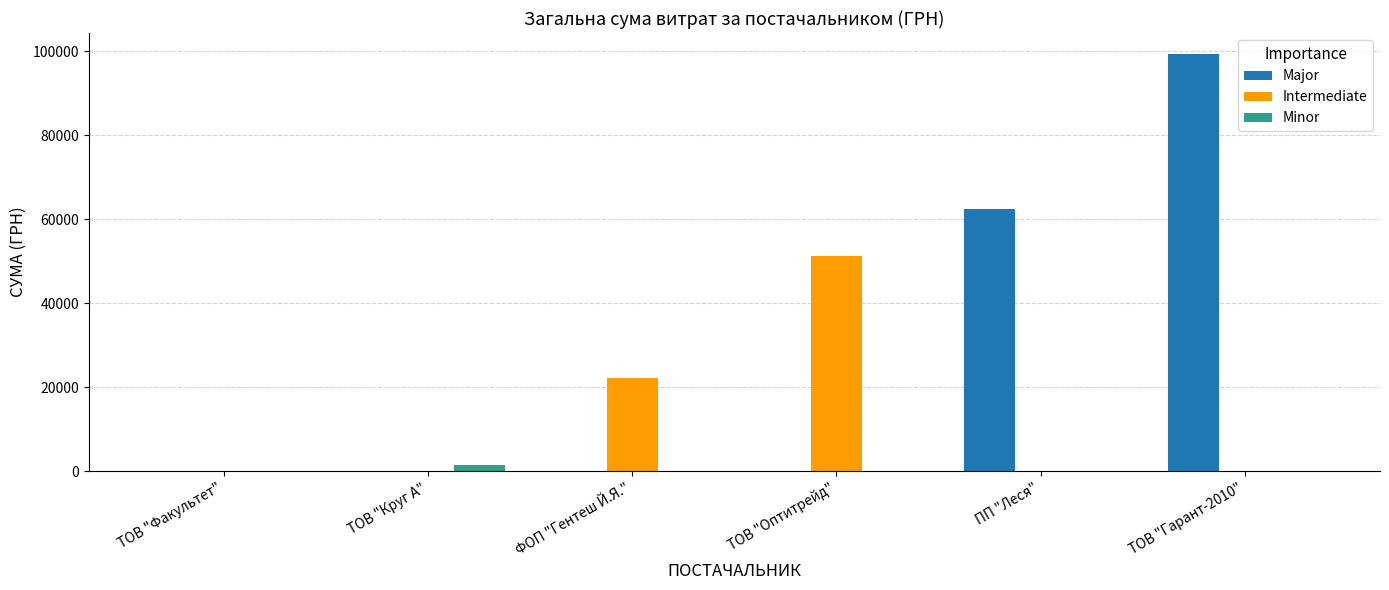

At which category is the sum across all series the highest?

ТОВ "Гарант-2010"